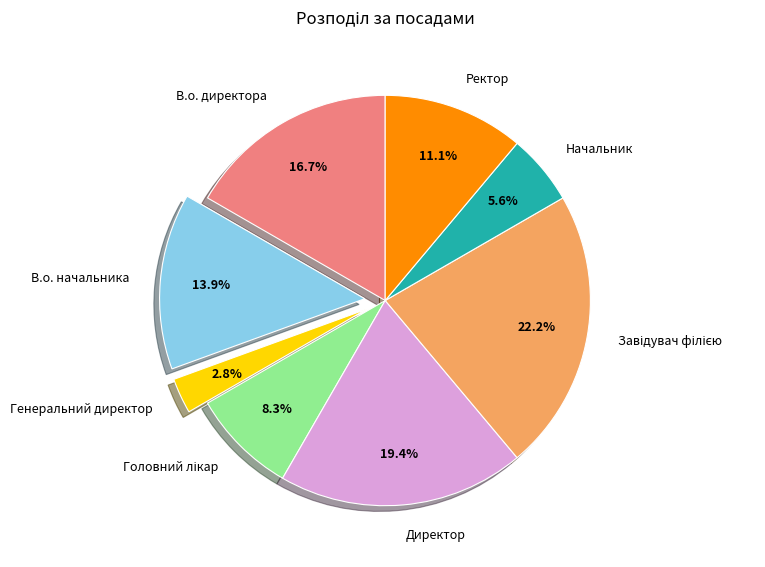

Does any single category account for the majority?

No